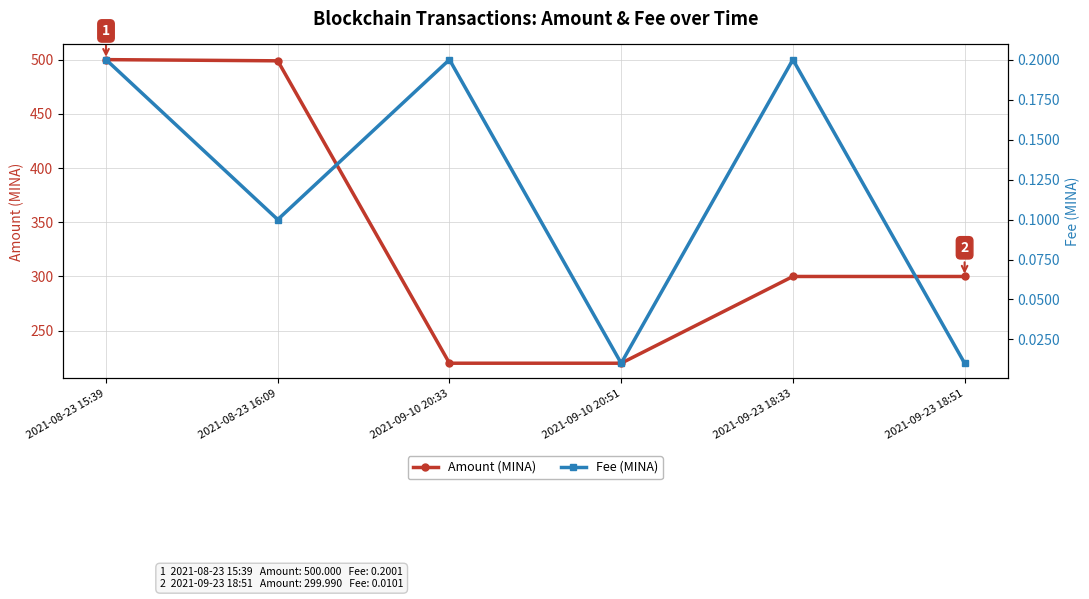

What is the difference between the Amount (MINA) values at 2021-09-10 20:51 and 2021-08-23 15:39?

280.0